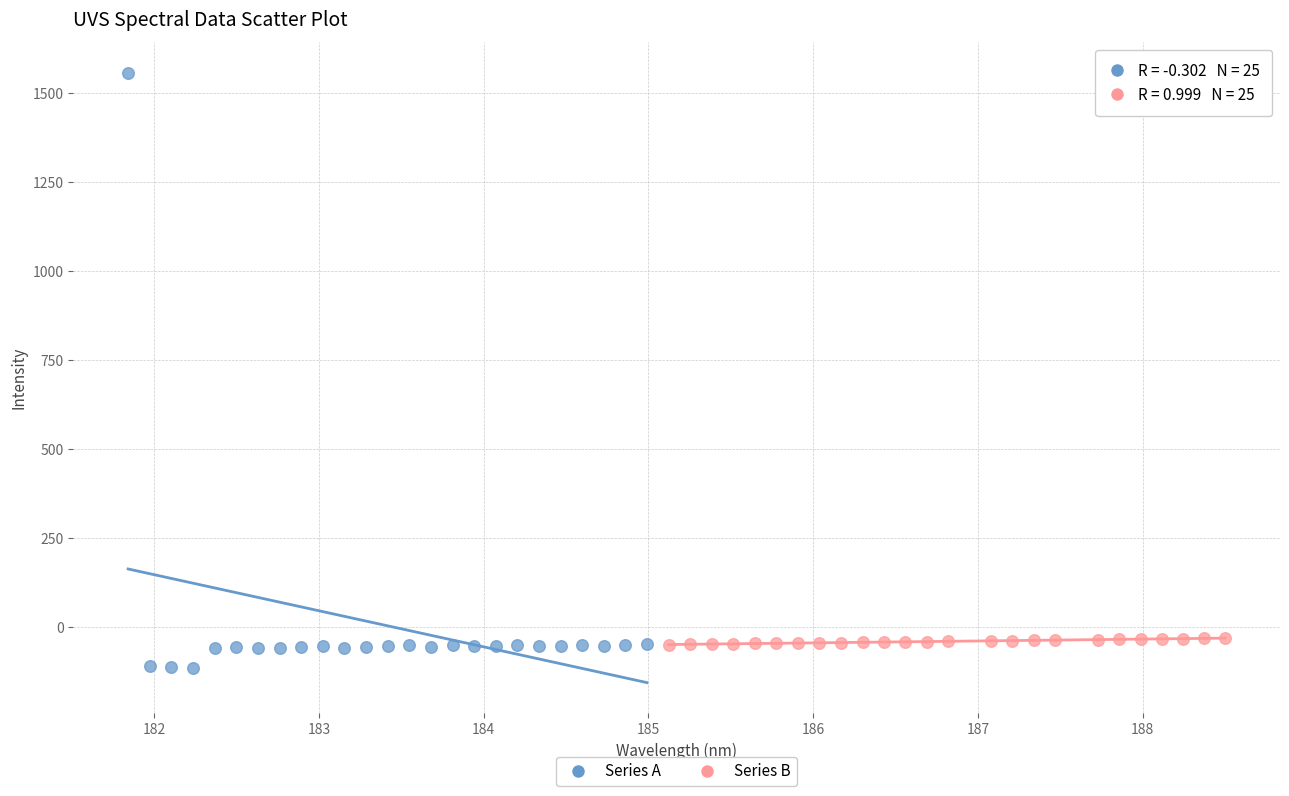

Which series has the widest spread of Y values?

Series A